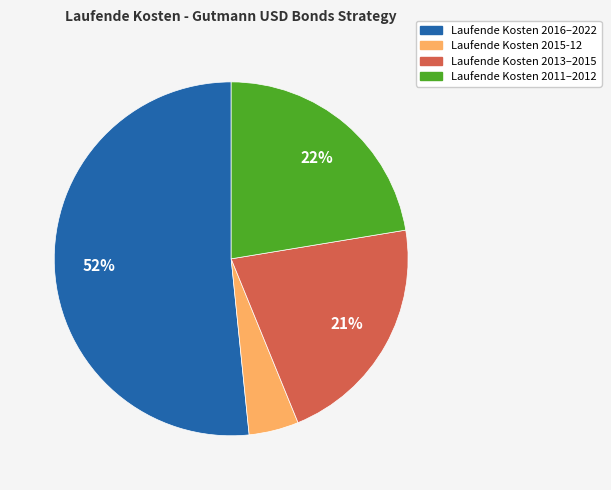

Do Laufende Kosten 2015-12 and Laufende Kosten 2011–2012 together represent more than half of the pie?

No